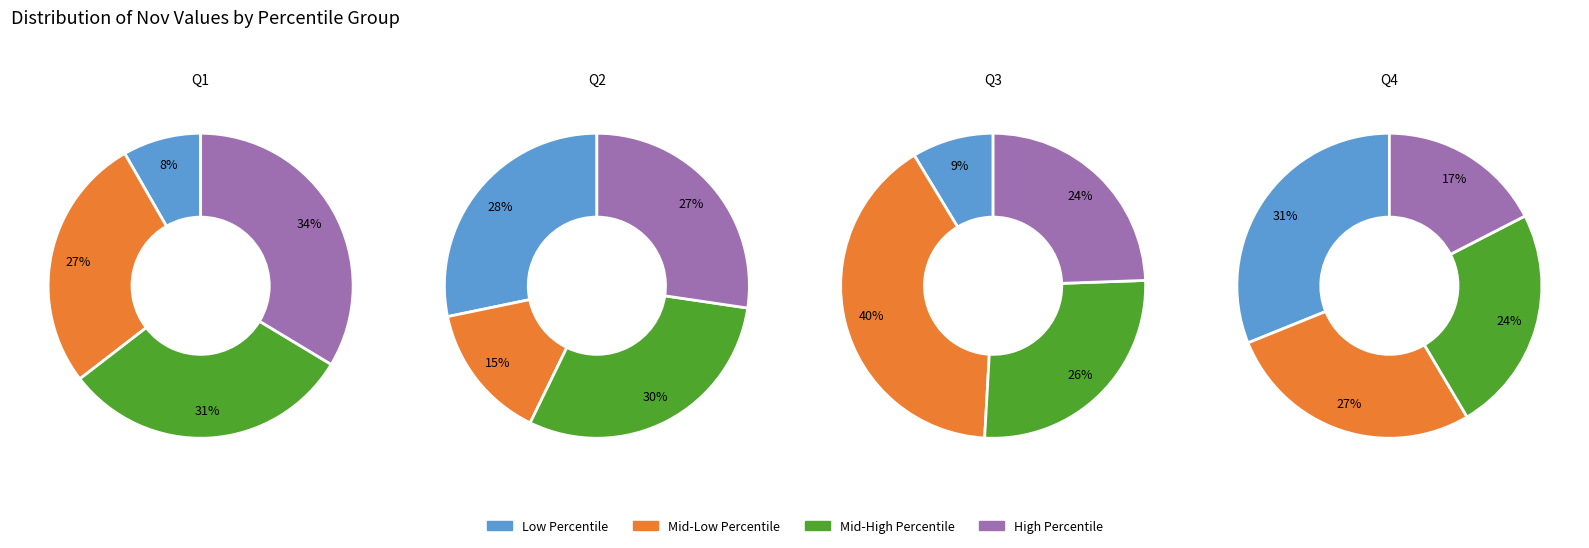

Does any single category account for the majority?

No